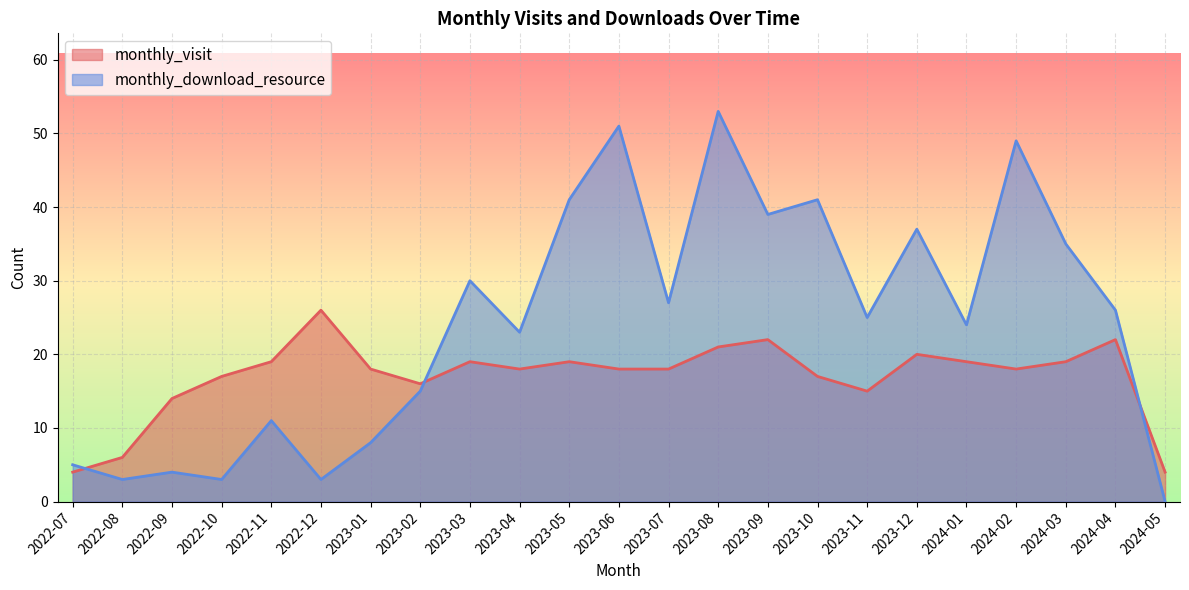

What is the difference between the monthly_download_resource values at 2022-11 and 2022-09?

7